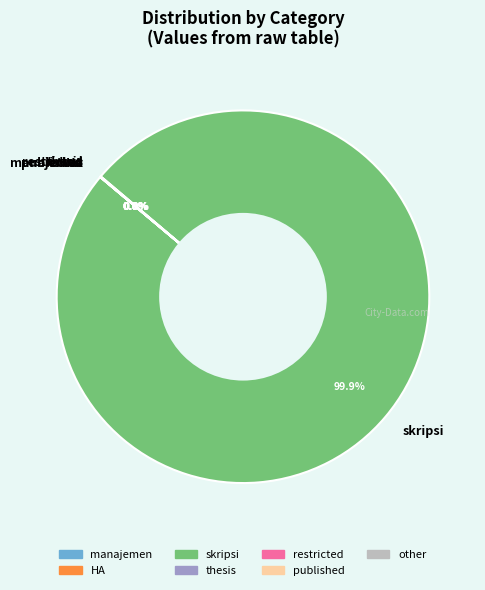

To the nearest percent, what is the difference between the largest and smallest slice percentages?

100%